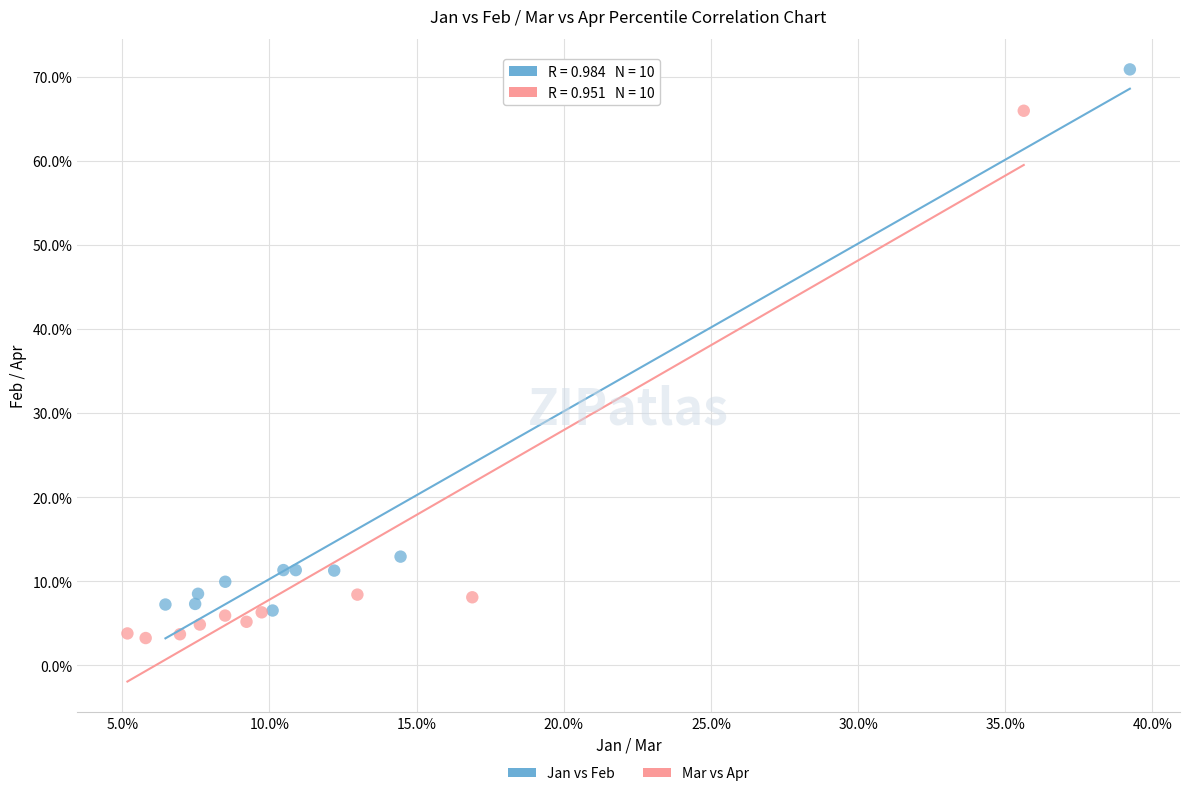

Which series contains the lowest Y value?

Mar vs Apr